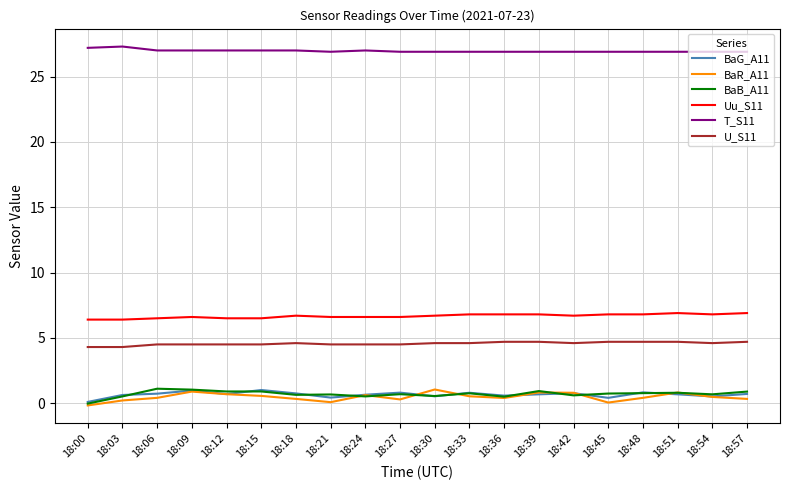

How many values in BaB_A11 are above zero?

19